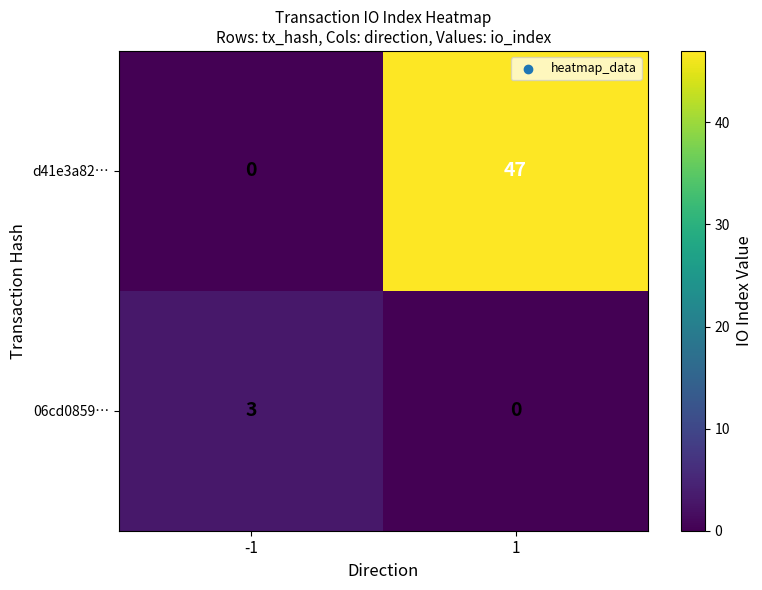

What is the sum of the 06cd0859… values at -1 and 1?

3